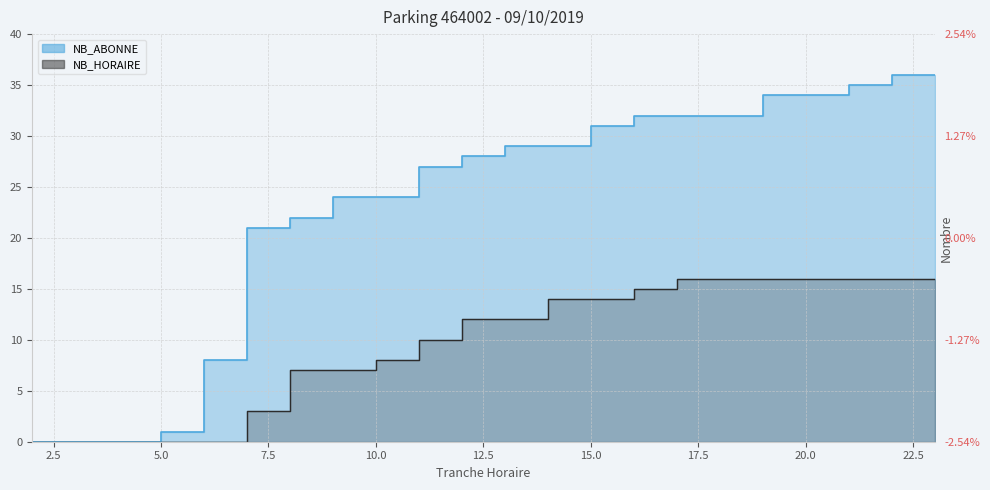

Reading right to left, list all the values displayed in this chart.

NB_ABONNE: 23=36	22=35	21=34	20=34	19=32	18=32	17=32	16=31	15=29	14=29	13=28	12=27	11=24	10=24	9=22	8=21	7=8	6=1	5=0	4=0	3=0	2=0
NB_HORAIRE: 23=16	22=16	21=16	20=16	19=16	18=16	17=15	16=14	15=14	14=12	13=12	12=10	11=8	10=7	9=7	8=3	7=0	6=0	5=0	4=0	3=0	2=0